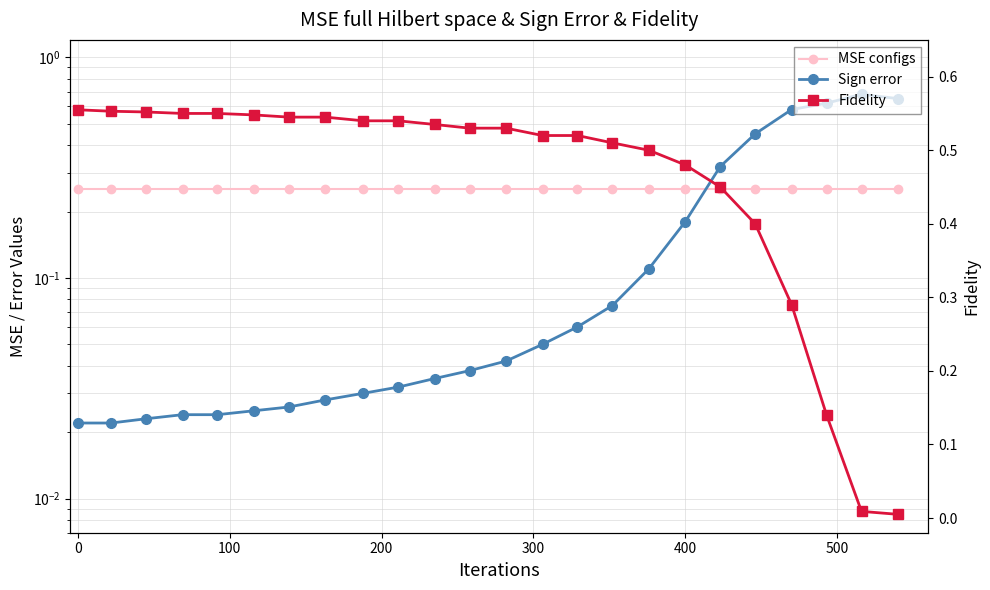

At how many categories does at least one series exceed 0?

24